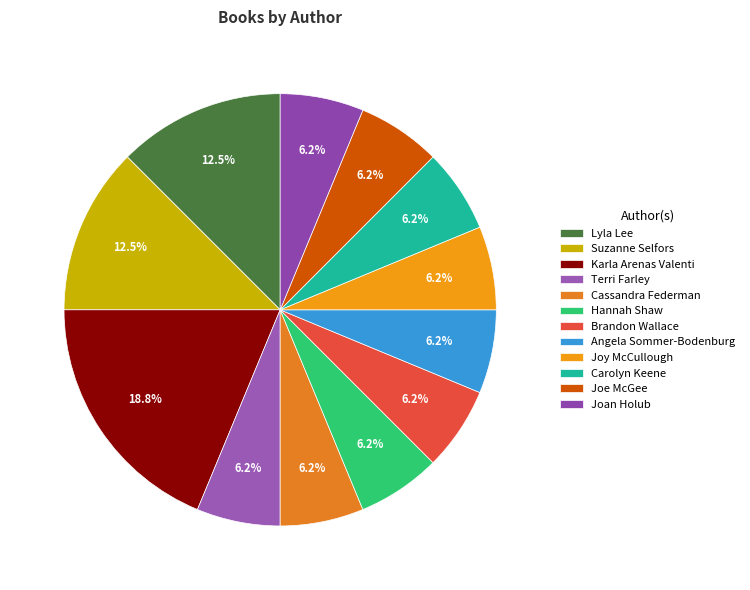

What is the largest slice in the pie chart?

Karla Arenas Valenti